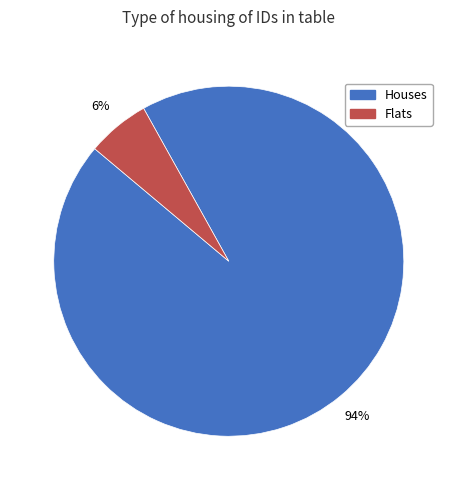

Does any single category account for the majority?

Yes